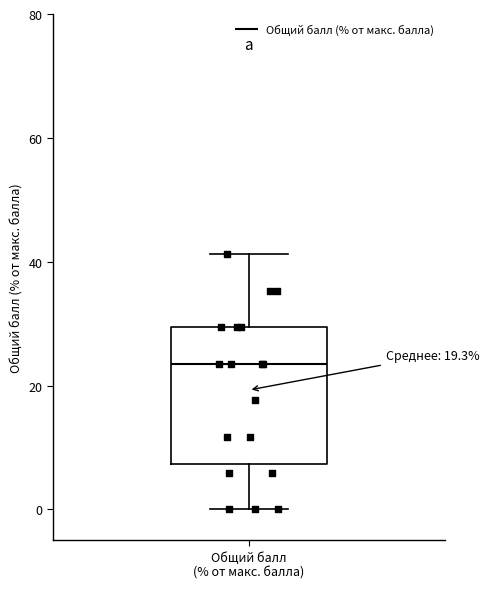

Transcribe this box plot: give where the median line is, the range the box spans, and where the two whiskers end, as read against the y-axis. The values are not printed on the chart, so give them approximately, as read against the axis.

median 24, box 8 to 30, whiskers 0 to 42